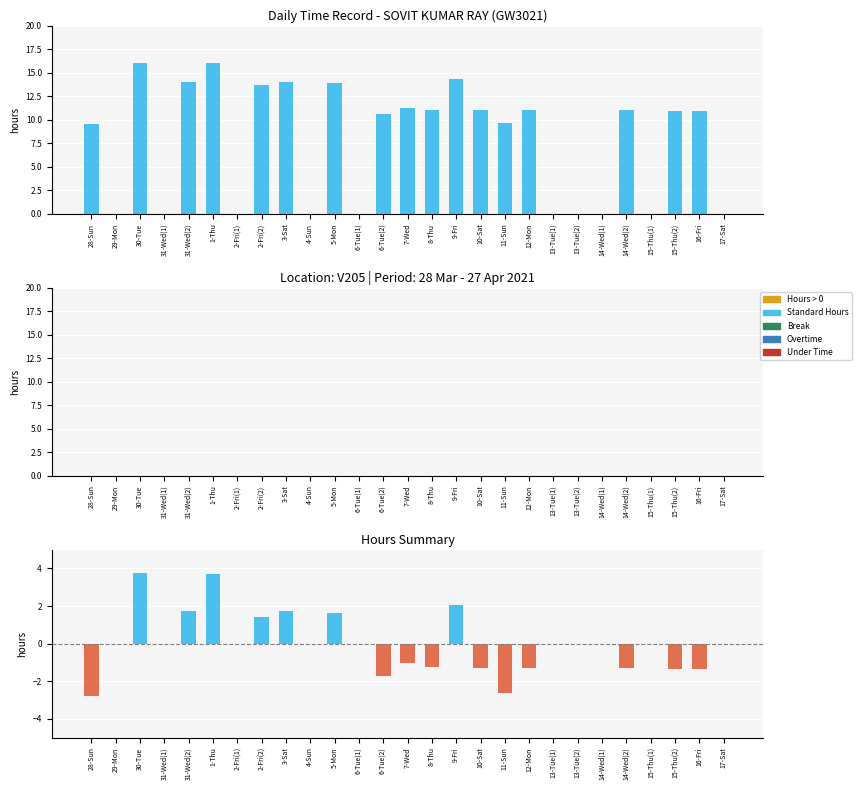

Are the bars grouped side by side (vs. stacked)?

Yes